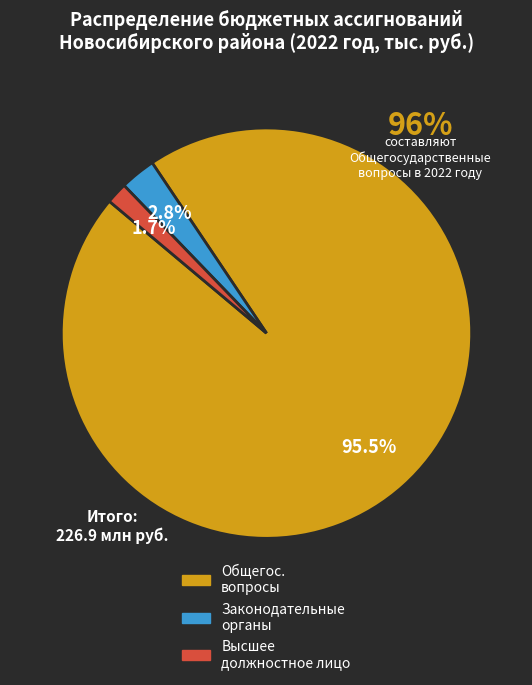

Is there any slice that represents more than half of the pie?

Yes